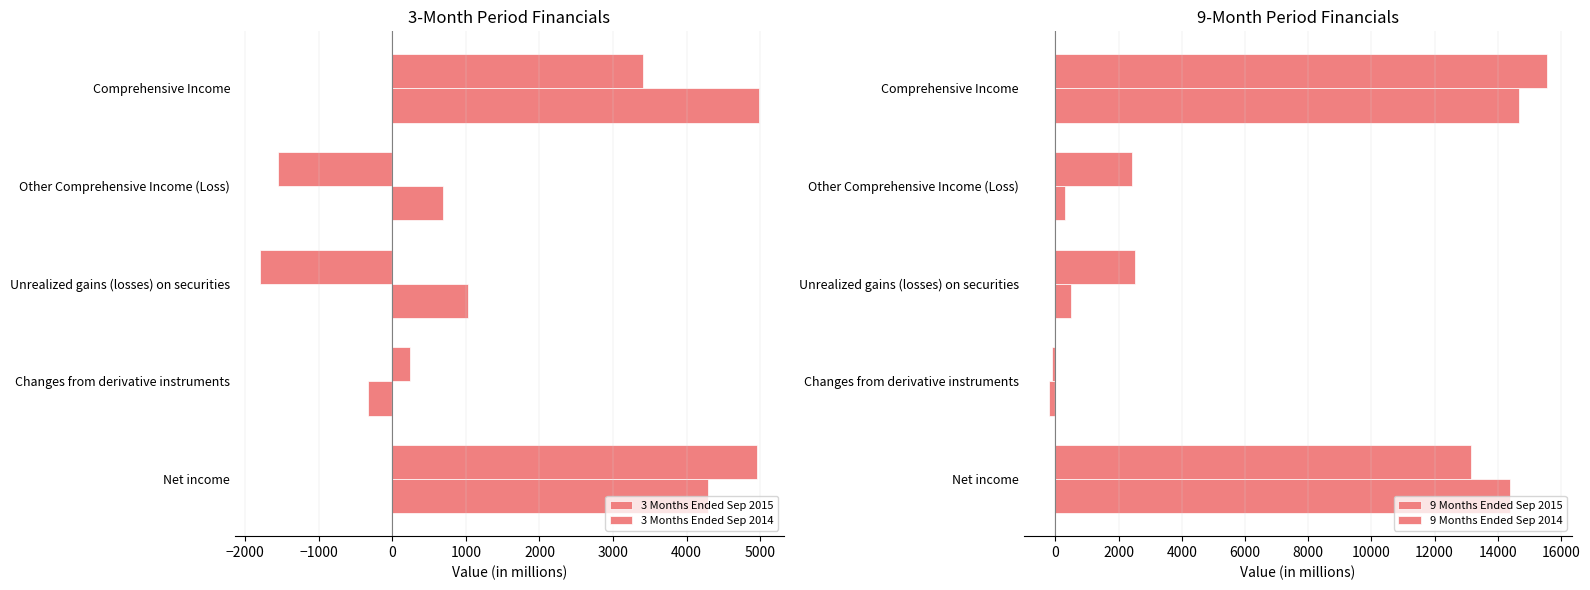

What is the difference between the maximum and minimum values in the 3 Months Ended Sep 2014 series?

6757